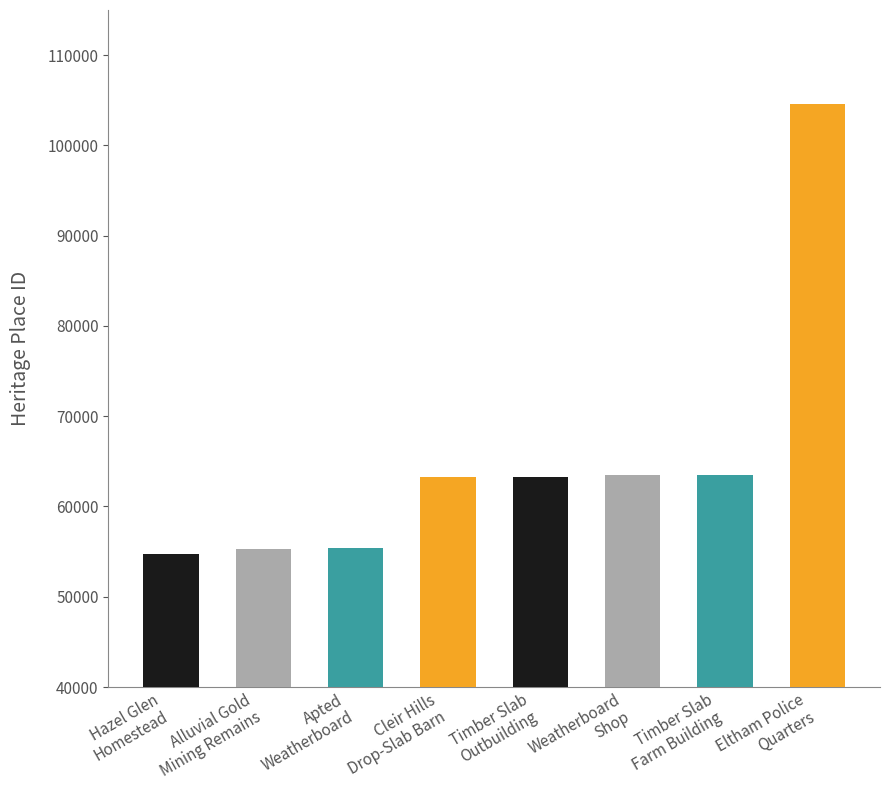

The value at Timber Slab
Outbuilding is 63250. True or false?

True